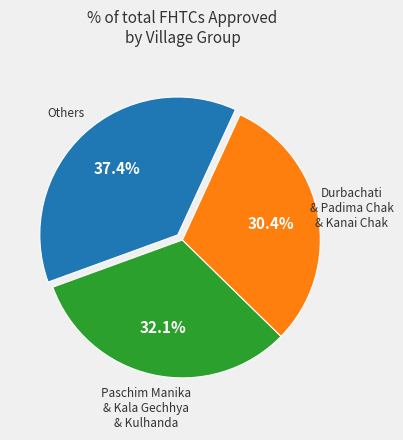

Is there a majority slice in this chart?

No